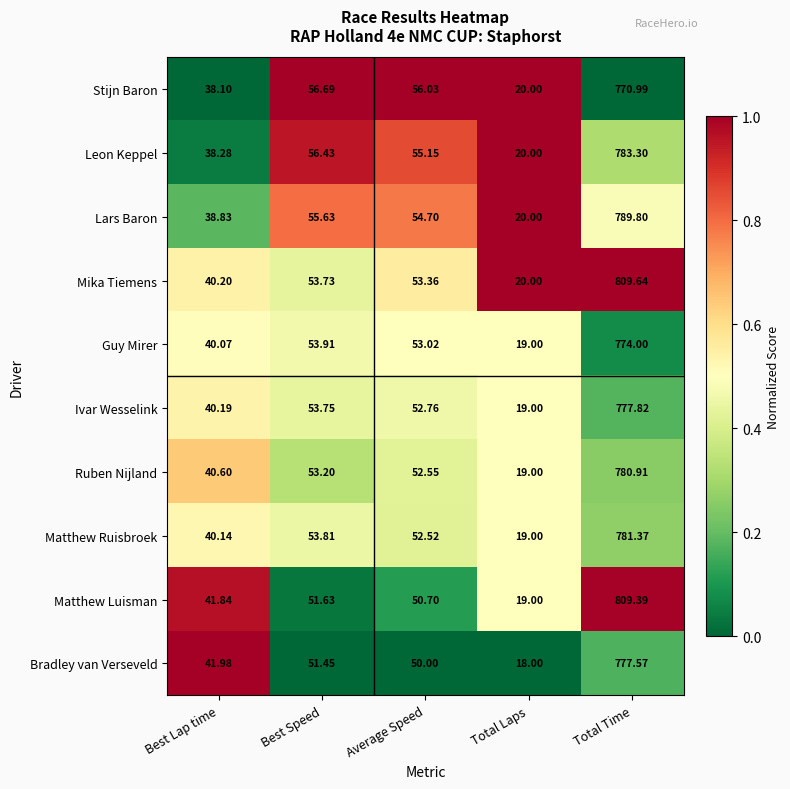

Between Average Speed and Total Time, which series saw the biggest shift?

Matthew Luisman